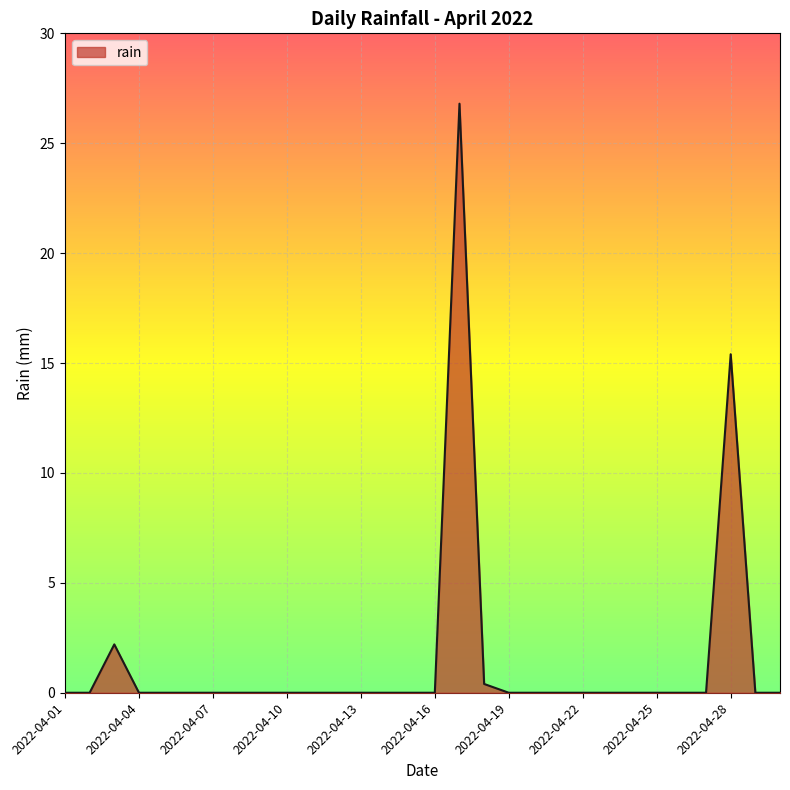

What is the maximum value shown in the chart?

26.8